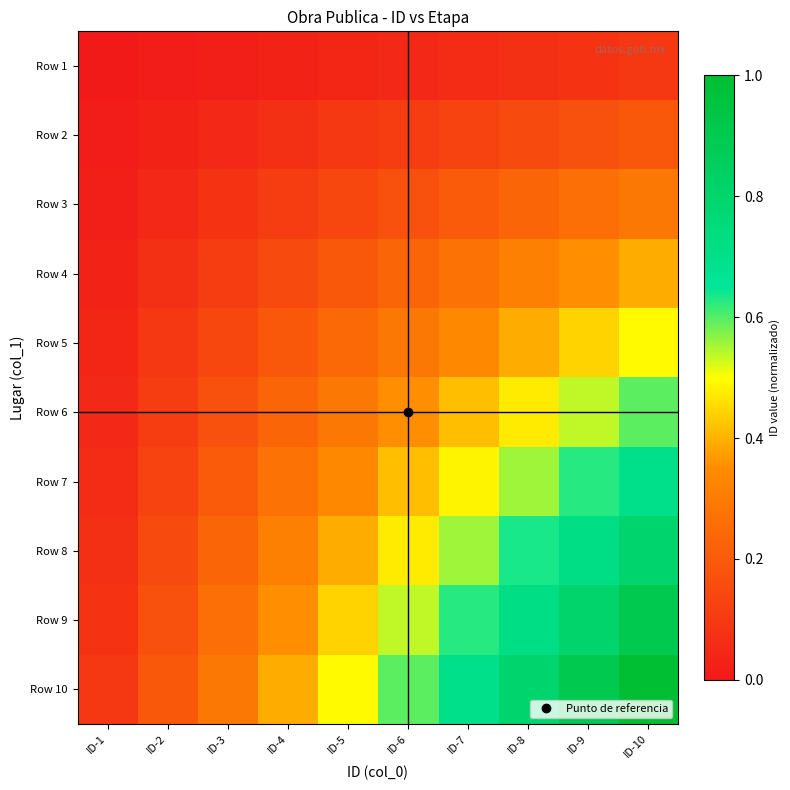

Rank the series at ID-1 from lowest to highest value.

Row 1, Row 2, Row 3, Row 4, Row 5, Row 6, Row 7, Row 8, Row 9, Row 10